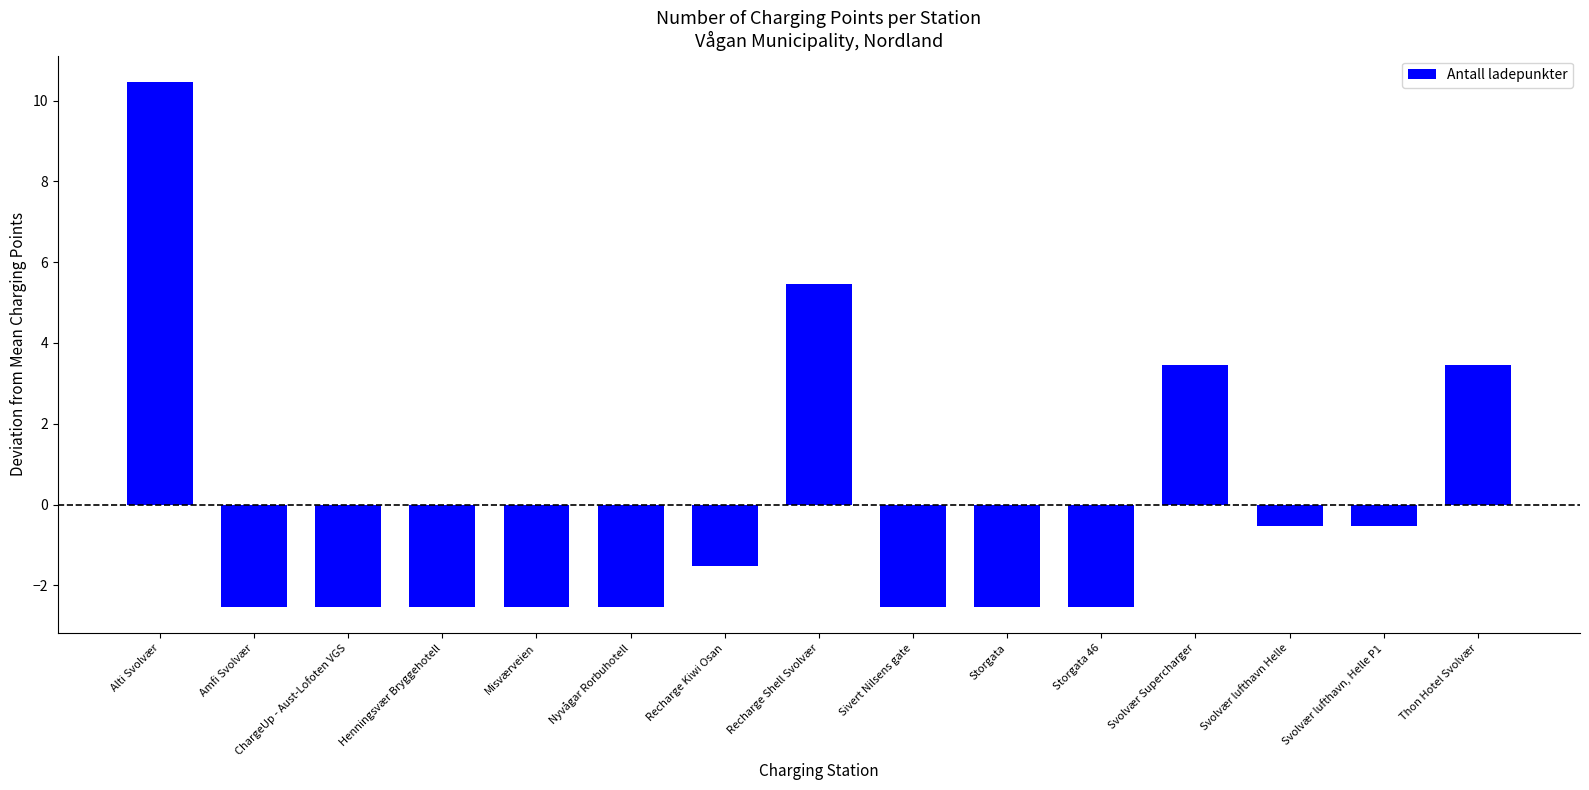

At which category does the chart reach its peak across all series?

Alti Svolvær